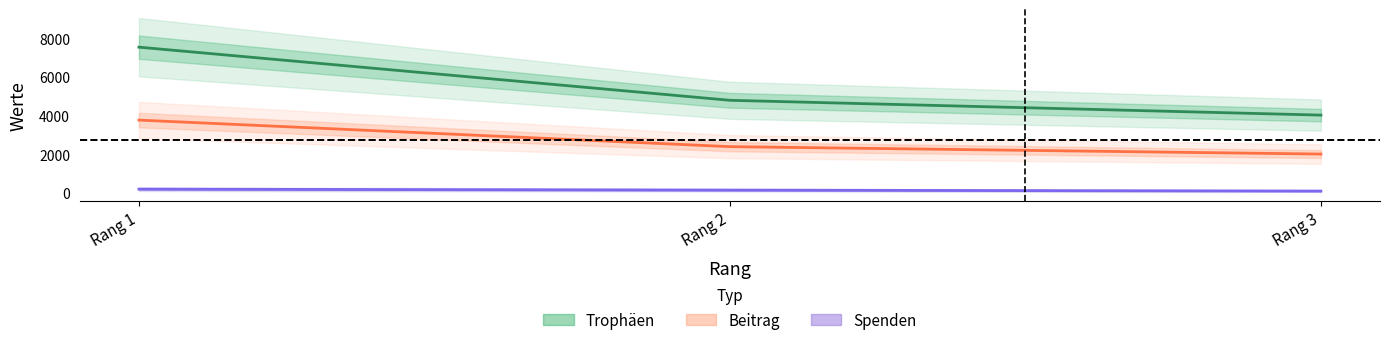

Where does the Trophäen series first go above 4806?

Rang 1